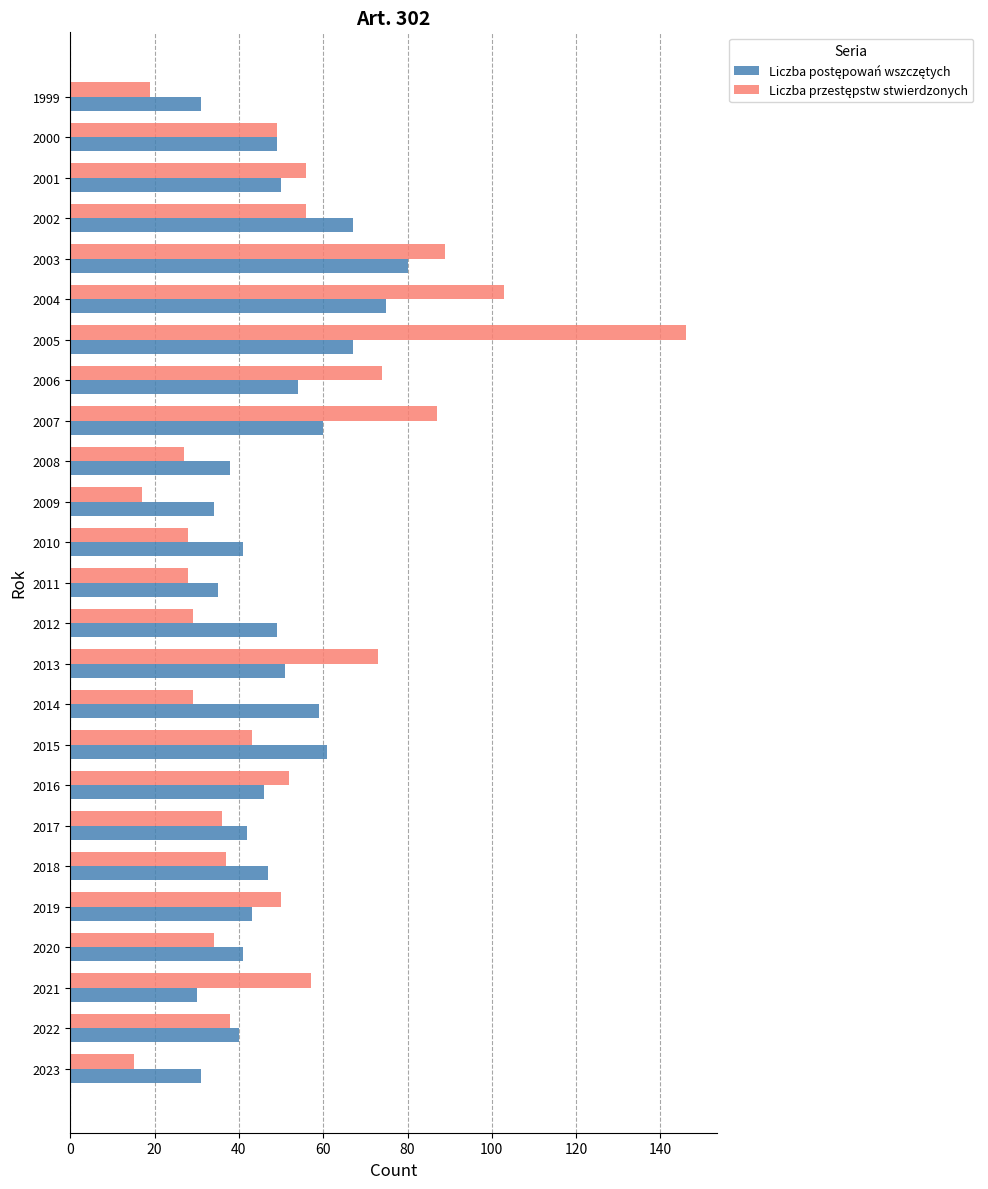

What is the difference between the highest and lowest values at 2020?

7